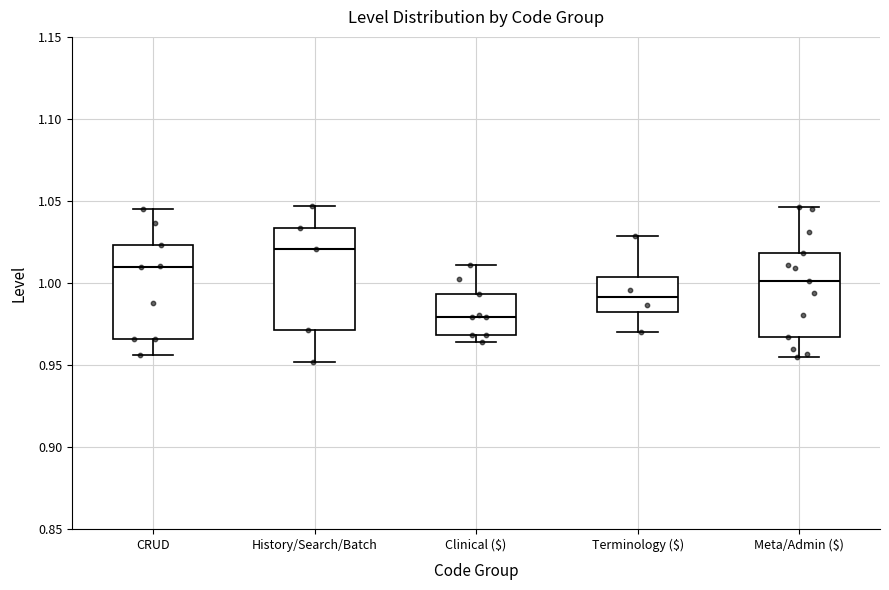

Where is the lower edge of the box for Meta/Admin ($) on the y-axis? The values are not printed on the chart, so give them approximately, as read against the axis.

0.965